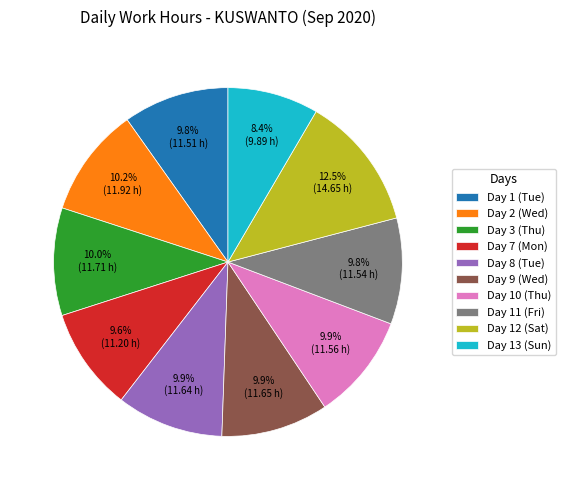

Which category has the smallest portion of the pie?

Day 13 (Sun)